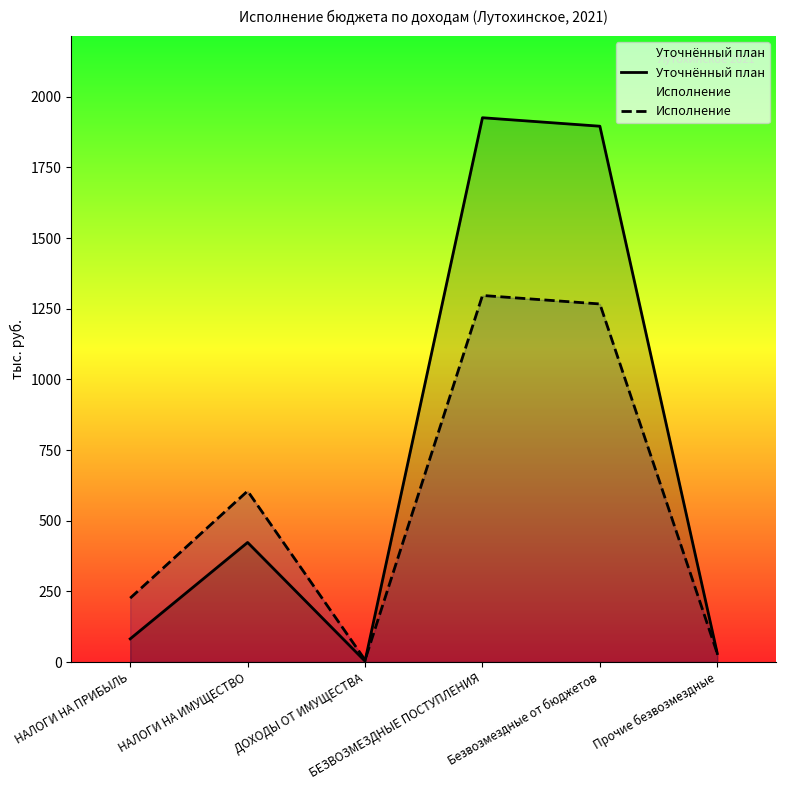

Reading right to left, list all the values displayed in this chart.

Уточнённый план: Прочие безвозмездные=30.0	Безвозмездные от бюджетов=1895.7	БЕЗВОЗМЕЗДНЫЕ ПОСТУПЛЕНИЯ=1925.7	ДОХОДЫ ОТ ИМУЩЕСТВА=3.0	НАЛОГИ НА ИМУЩЕСТВО=423.0	НАЛОГИ НА ПРИБЫЛЬ=82.0
Исполнение: Прочие безвозмездные=30.0	Безвозмездные от бюджетов=1266.9	БЕЗВОЗМЕЗДНЫЕ ПОСТУПЛЕНИЯ=1296.9	ДОХОДЫ ОТ ИМУЩЕСТВА=7.3	НАЛОГИ НА ИМУЩЕСТВО=605.0	НАЛОГИ НА ПРИБЫЛЬ=226.0